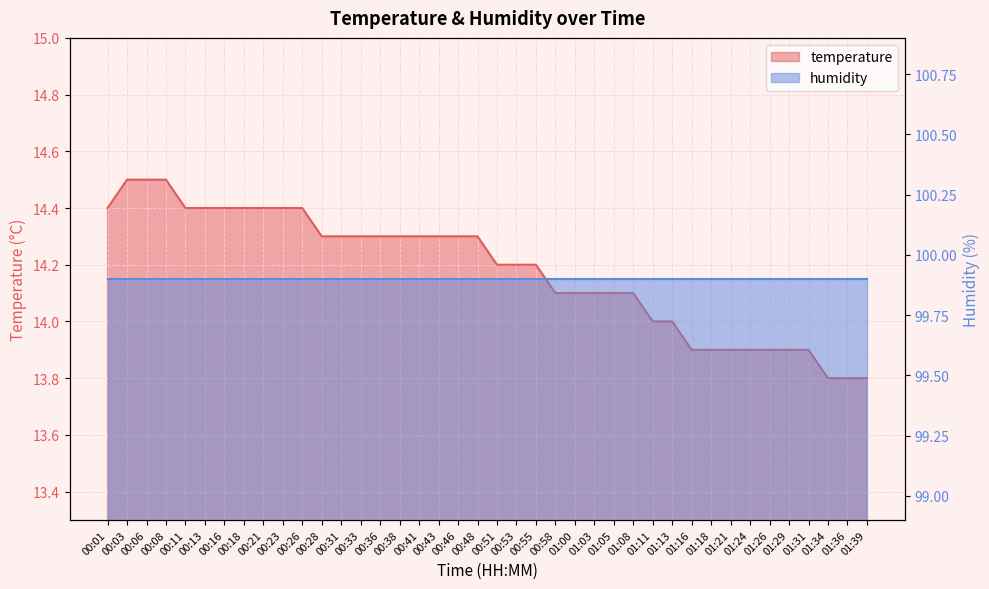

Does the chart display data point markers on the line(s)?

No